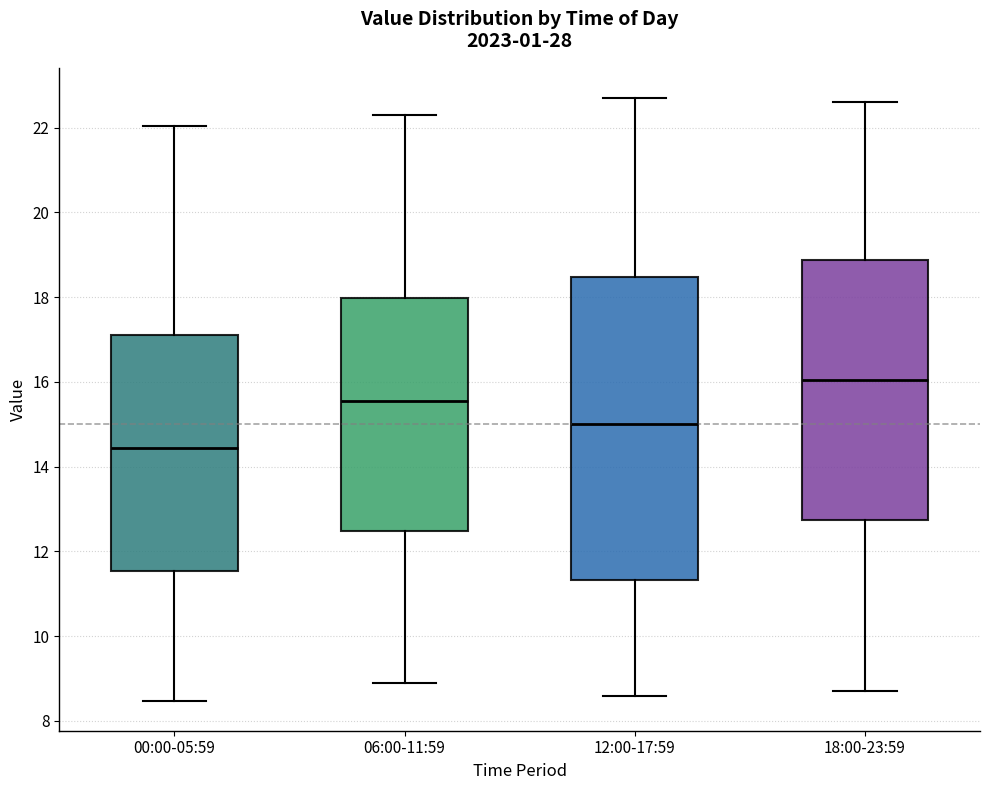

Which box is the tallest, from its lower edge to its upper edge?

12:00-17:59